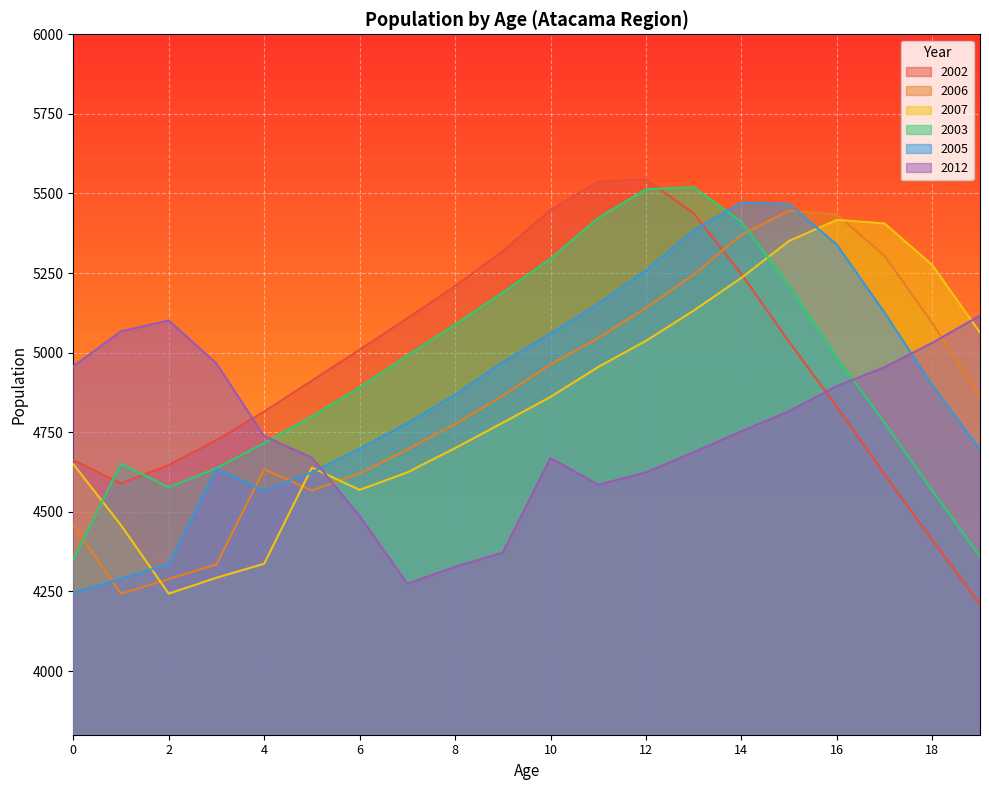

True or false: 2005 has more than 1 interior local peaks.

True